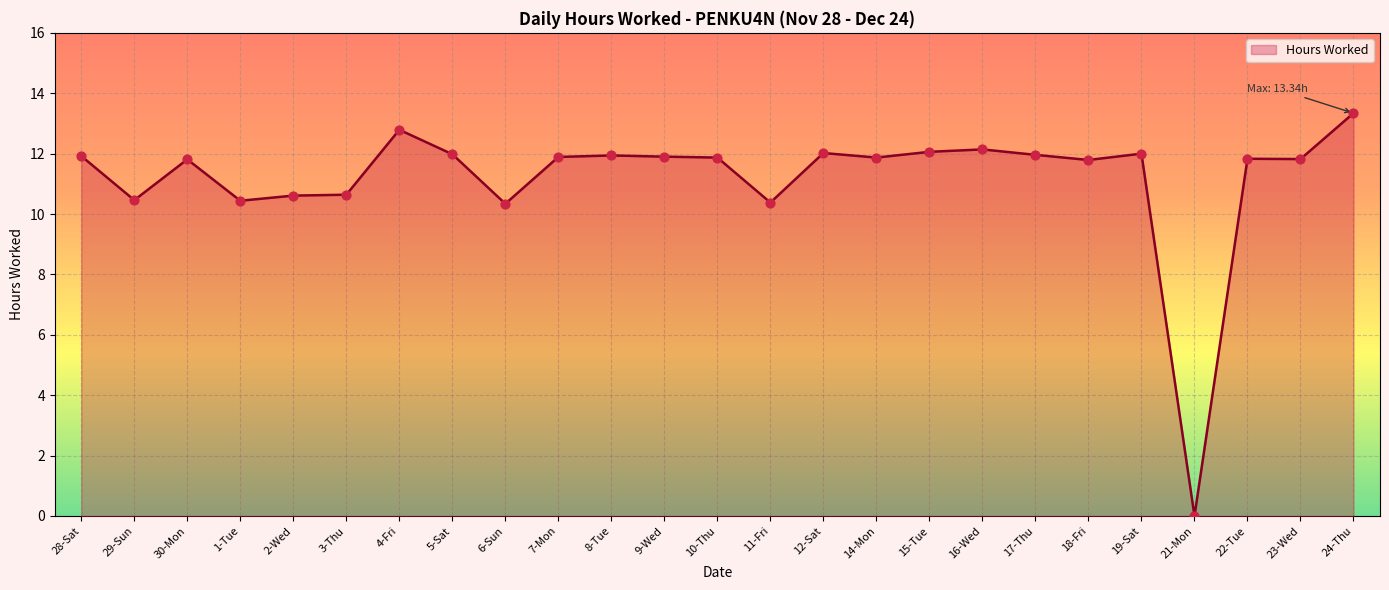

What is the ratio of the value at 1-Tue to the value at 11-Fri?

1.0